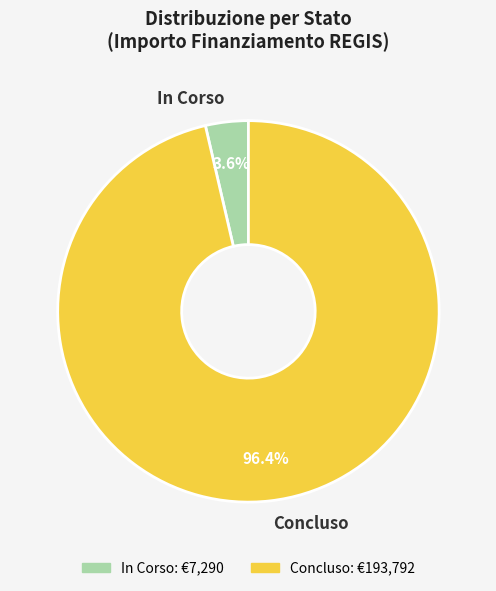

Which slice is the largest?

Concluso